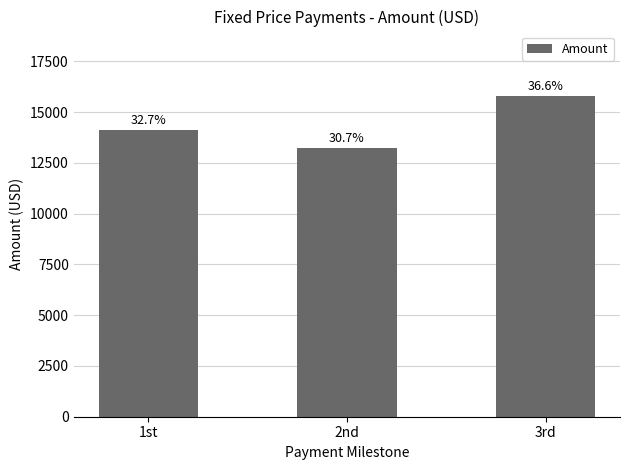

Are the bars horizontal?

No